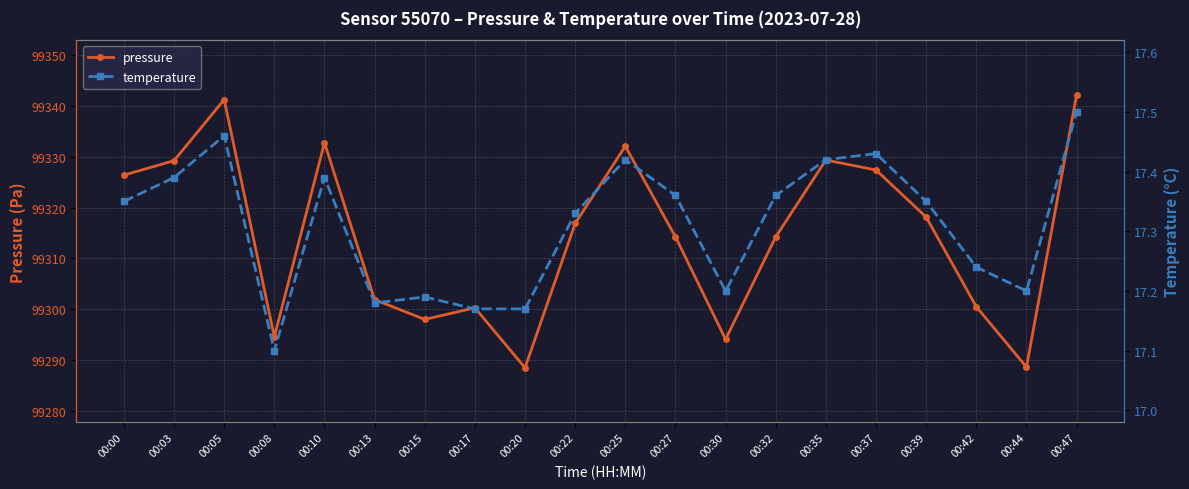

In temperature, how many points are higher than both neighbors (excluding endpoints)?

5